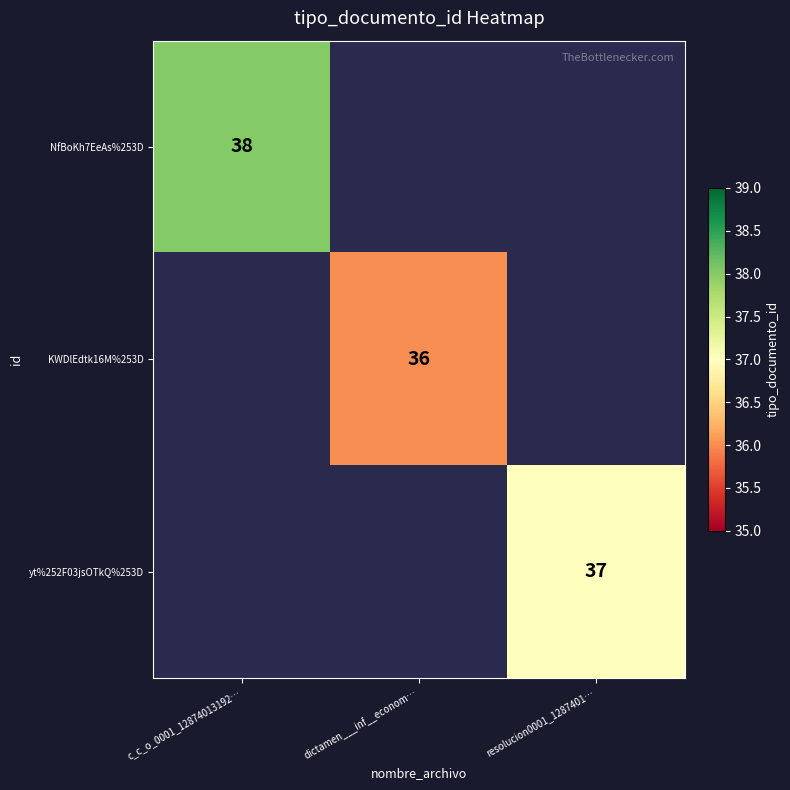

The NfBoKh7EeAs%253D series shows 38 at c_c_o_0001_12874013192…. True or false?

True